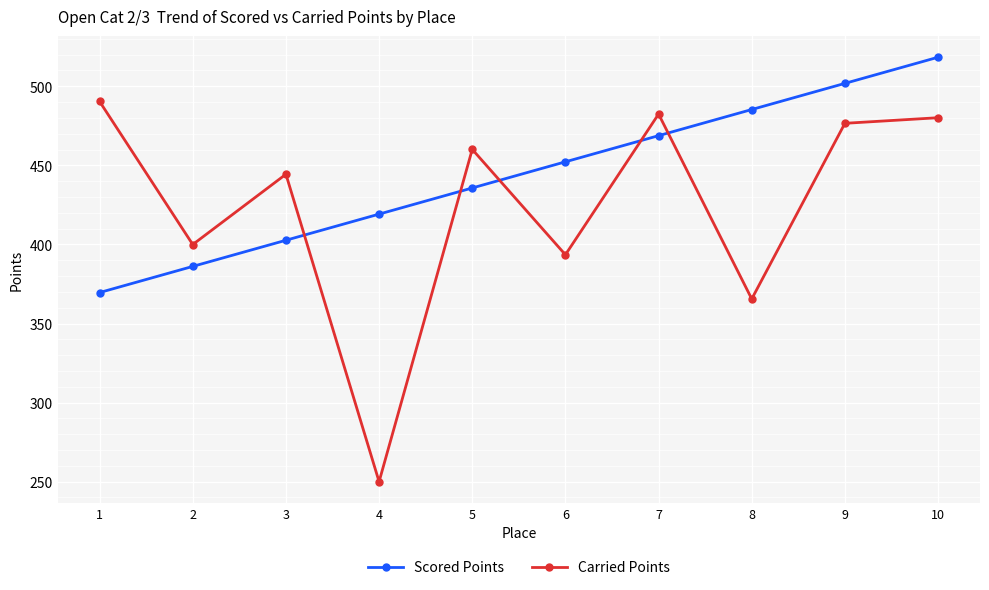

What is the difference between the Carried Points values at 10 and 9?

3.5